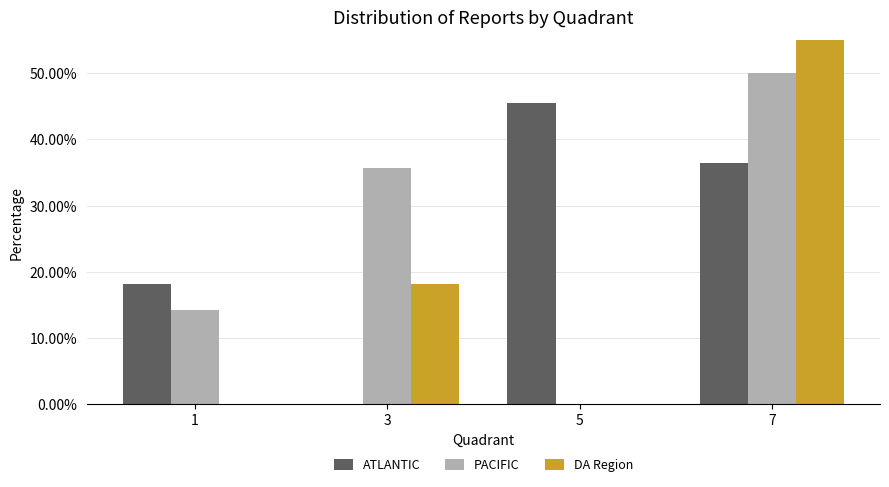

What are all the series names shown in the legend?

ATLANTIC, PACIFIC, DA Region